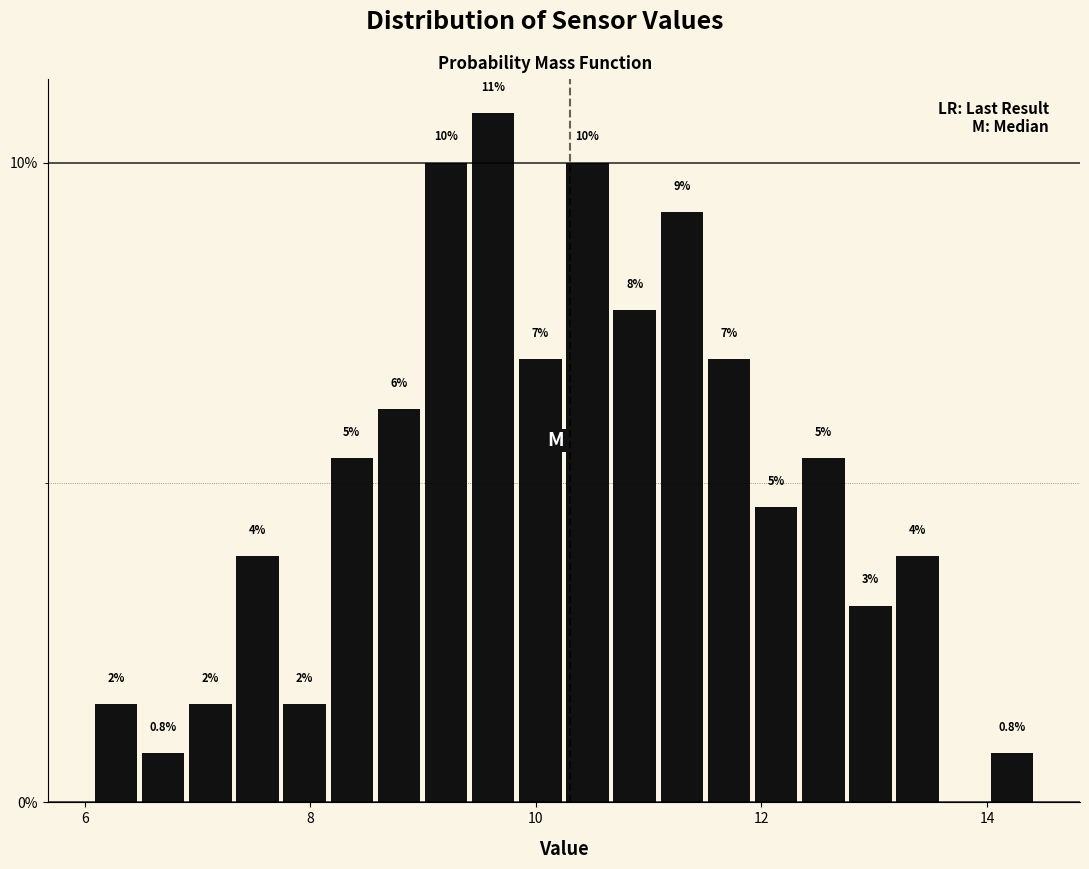

Read against the x-axis, roughly where is the centre of the tallest bar?

9.6